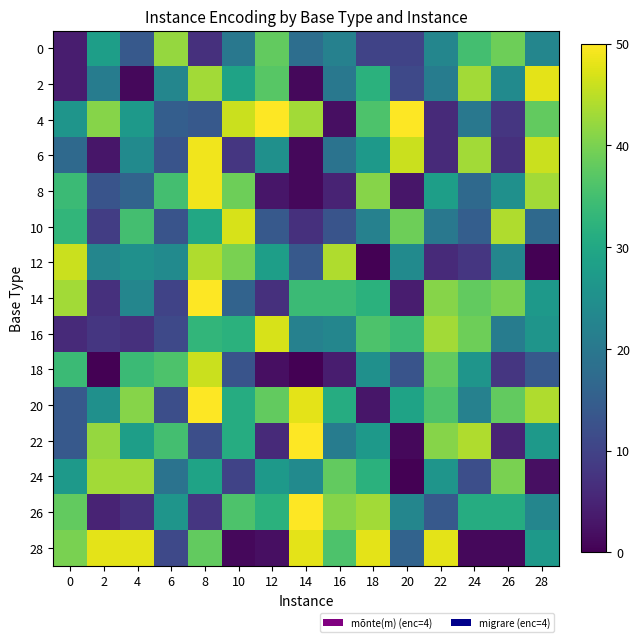

What is the maximum value shown in the chart?

50